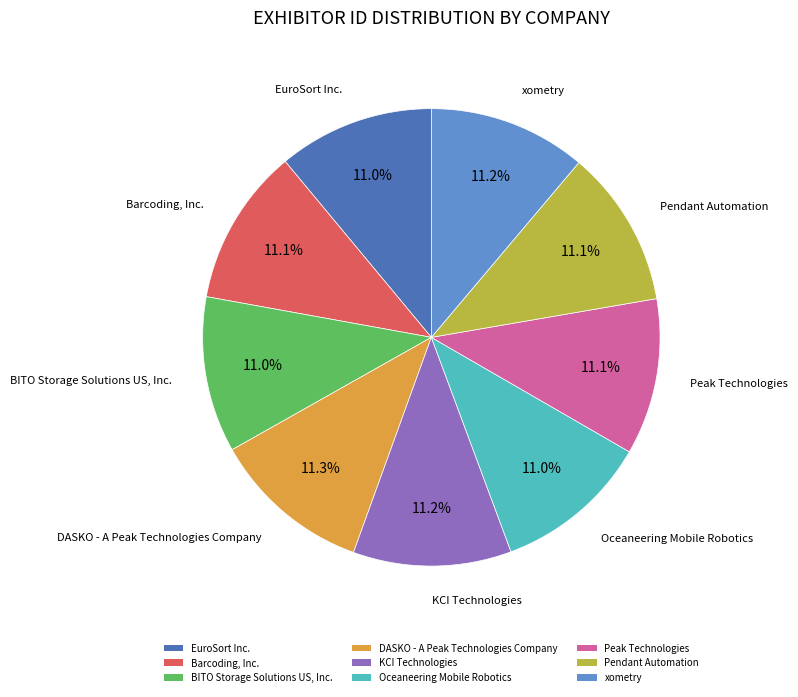

The Peak Technologies slice represents 11% of the pie. True or false?

True